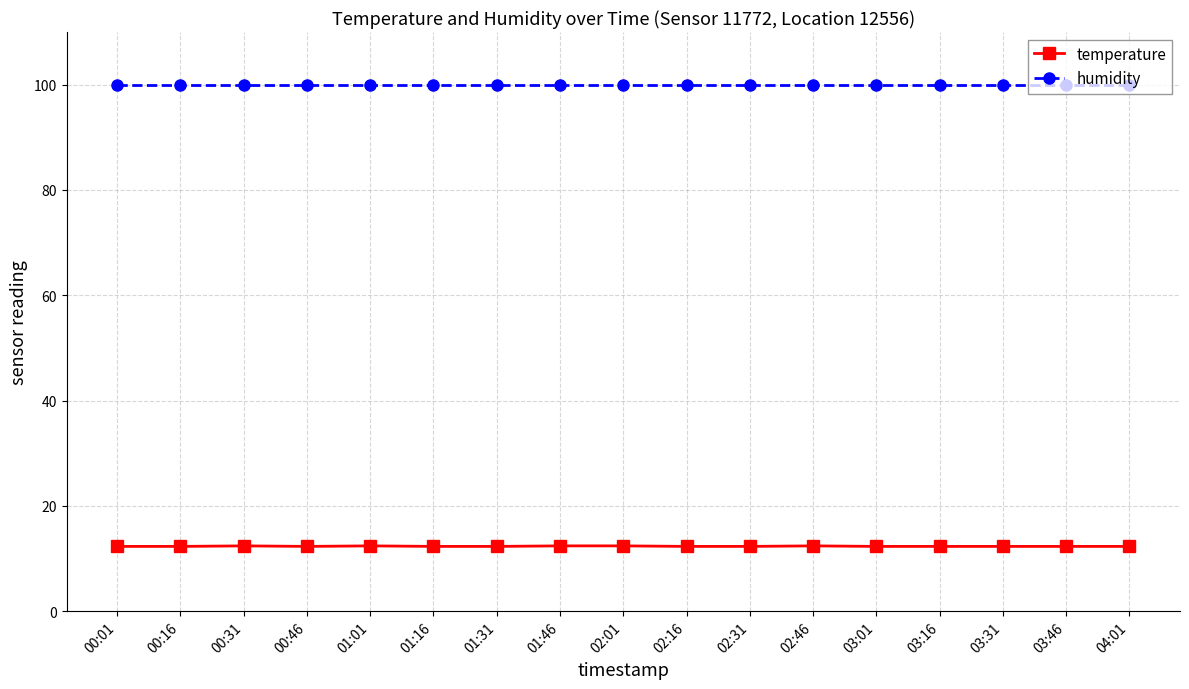

What is the difference between the highest and lowest values at 03:01?

87.6